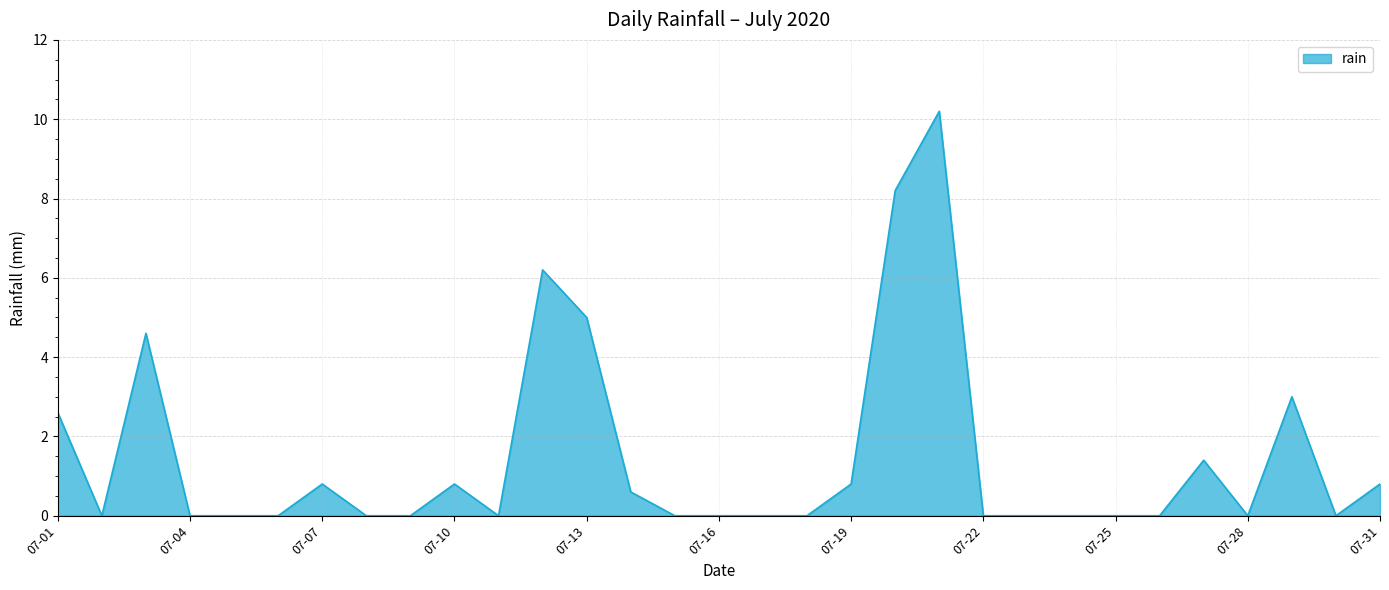

What is the greatest value displayed?

10.2